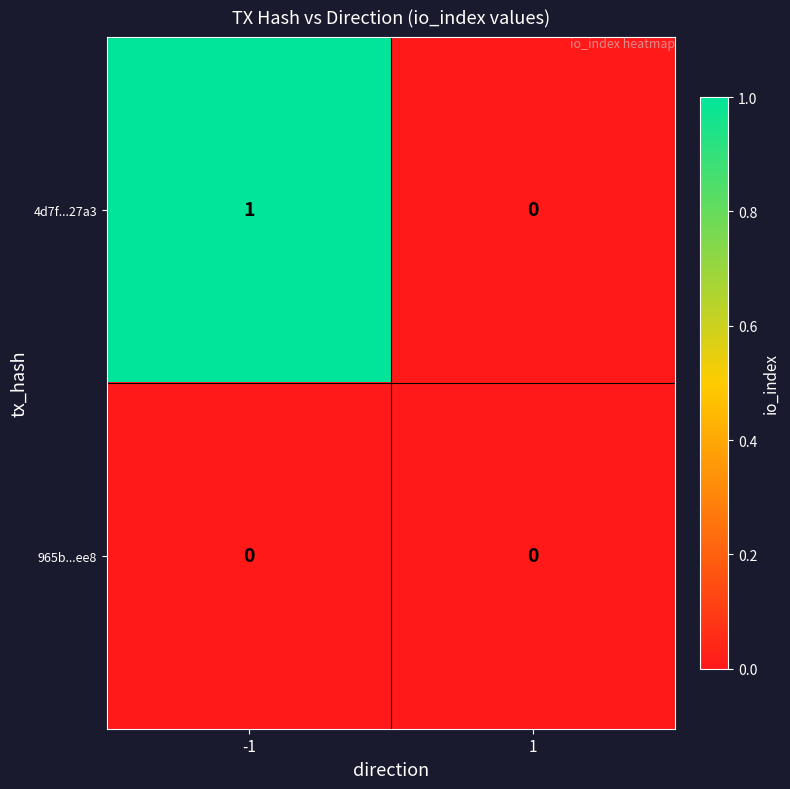

Which series has the largest range (max minus min)?

4d7f...27a3